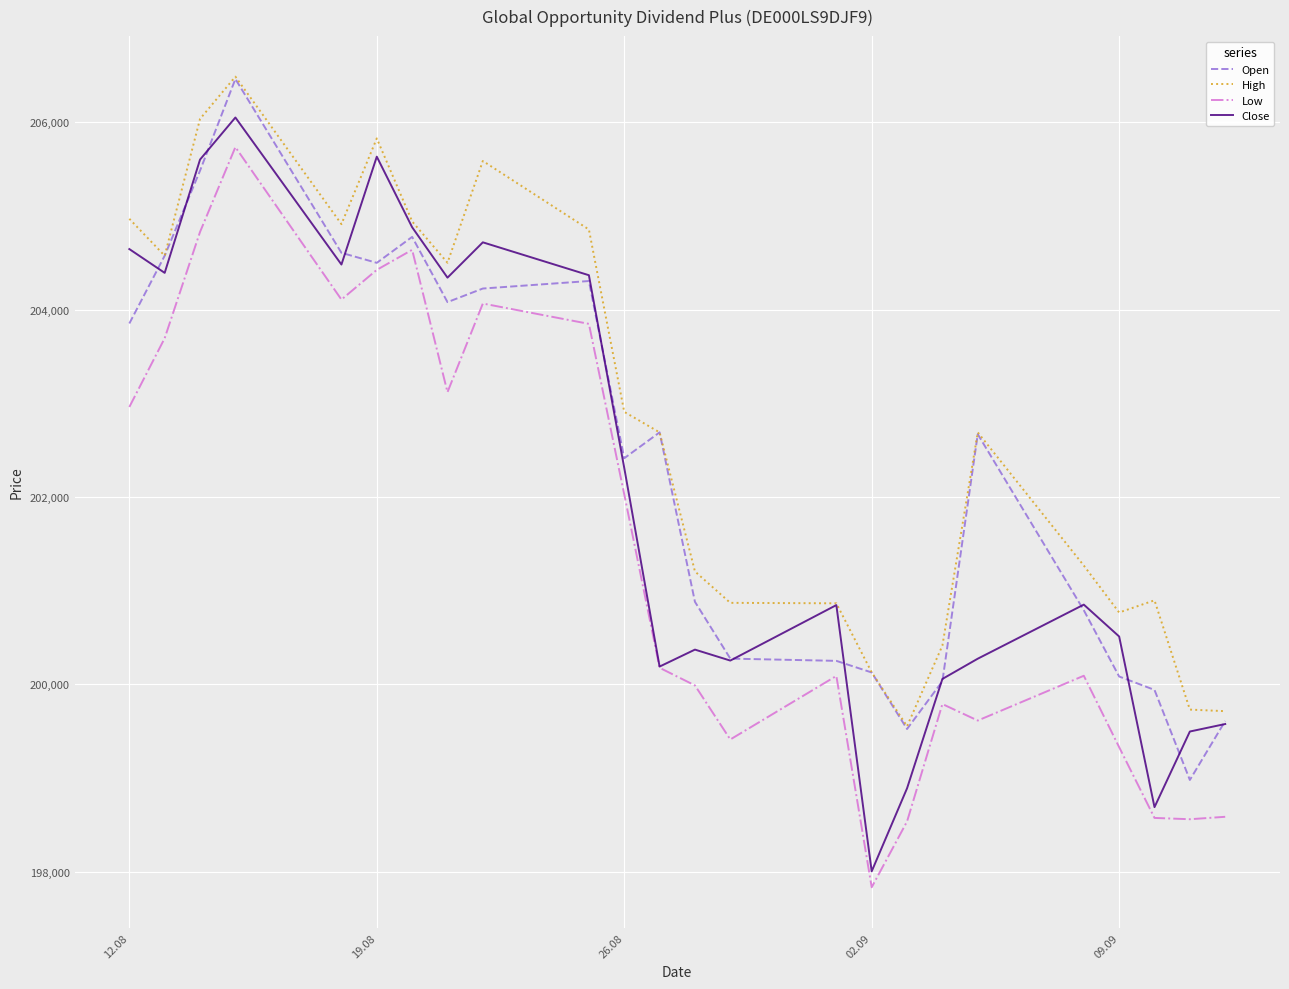

Is this an area chart (filled region under the line)?

No